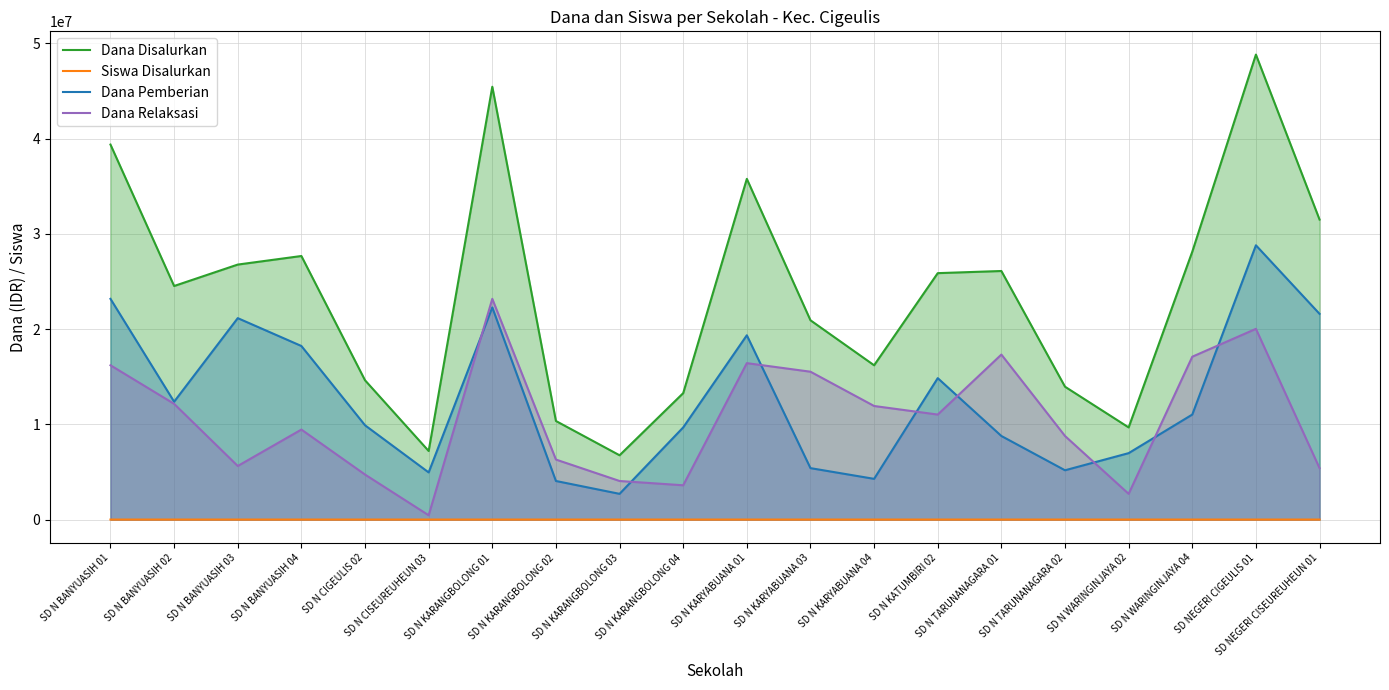

True or false: Dana Disalurkan and Dana Pemberian cross at least once.

False